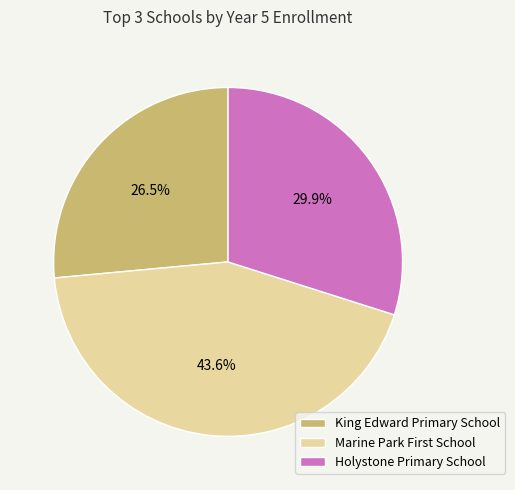

Rank the categories by value from lowest to highest.

King Edward Primary School, Holystone Primary School, Marine Park First School